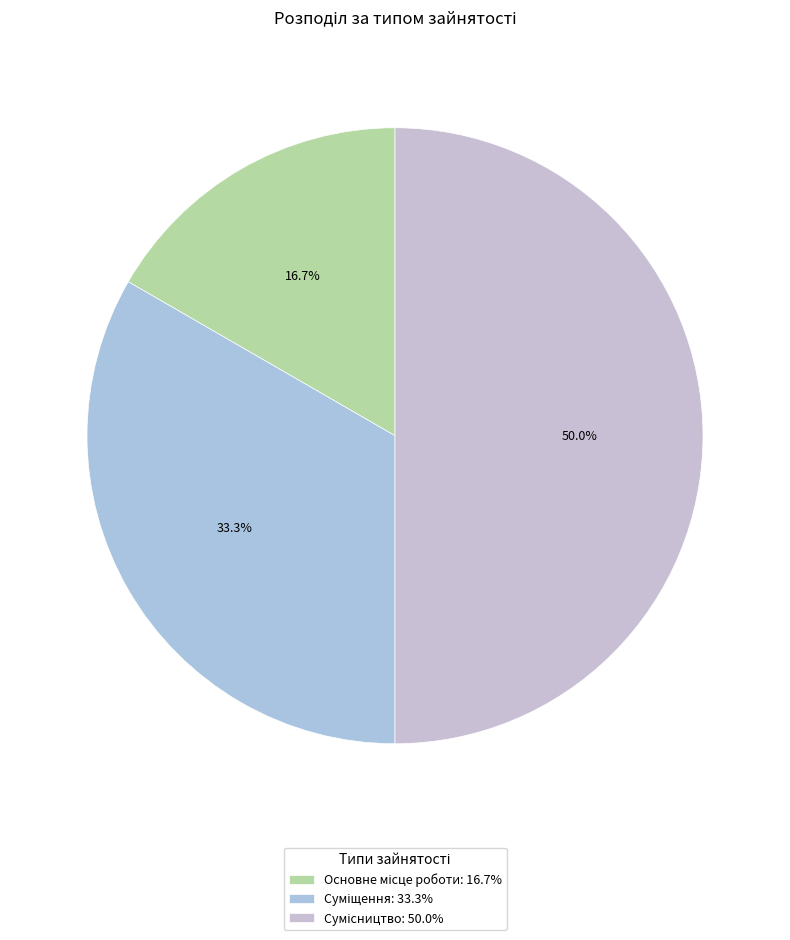

To the nearest percent, what portion does Суміщення represent?

33%